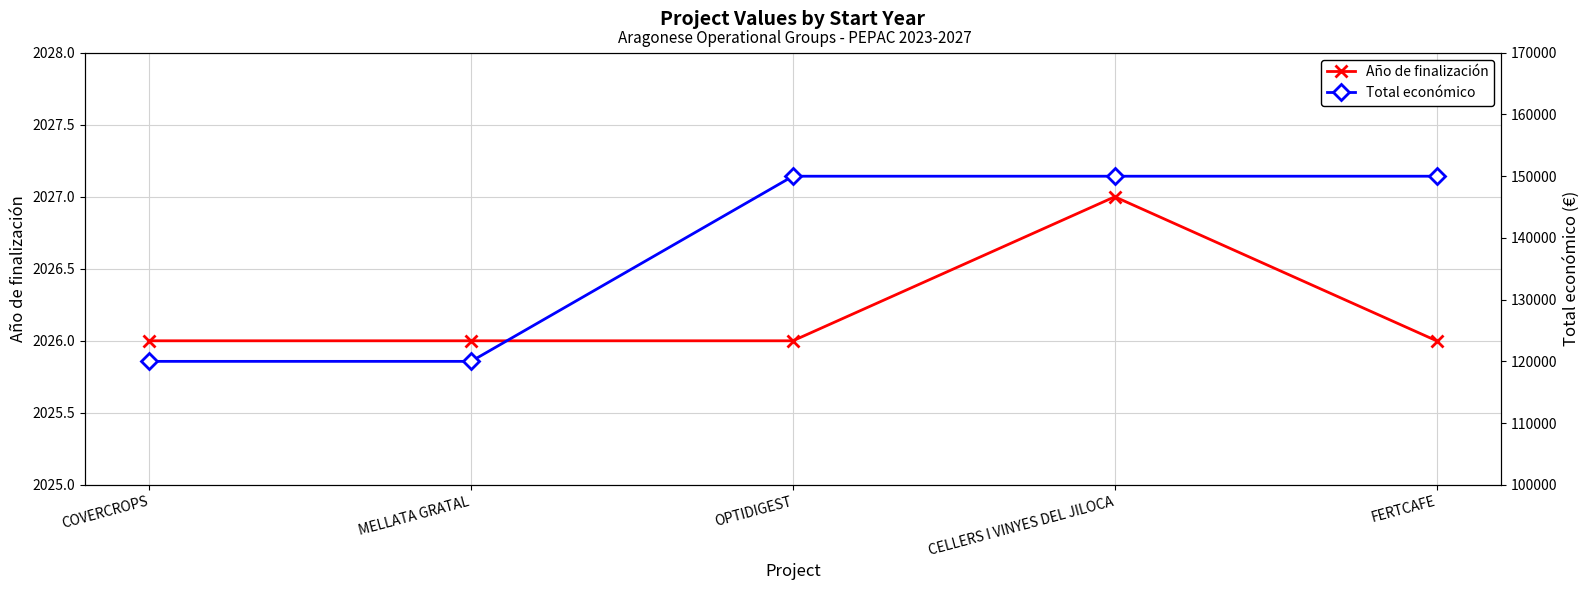

What is the difference between the highest and lowest values at CELLERS I VINYES DEL JILOCA?

147973